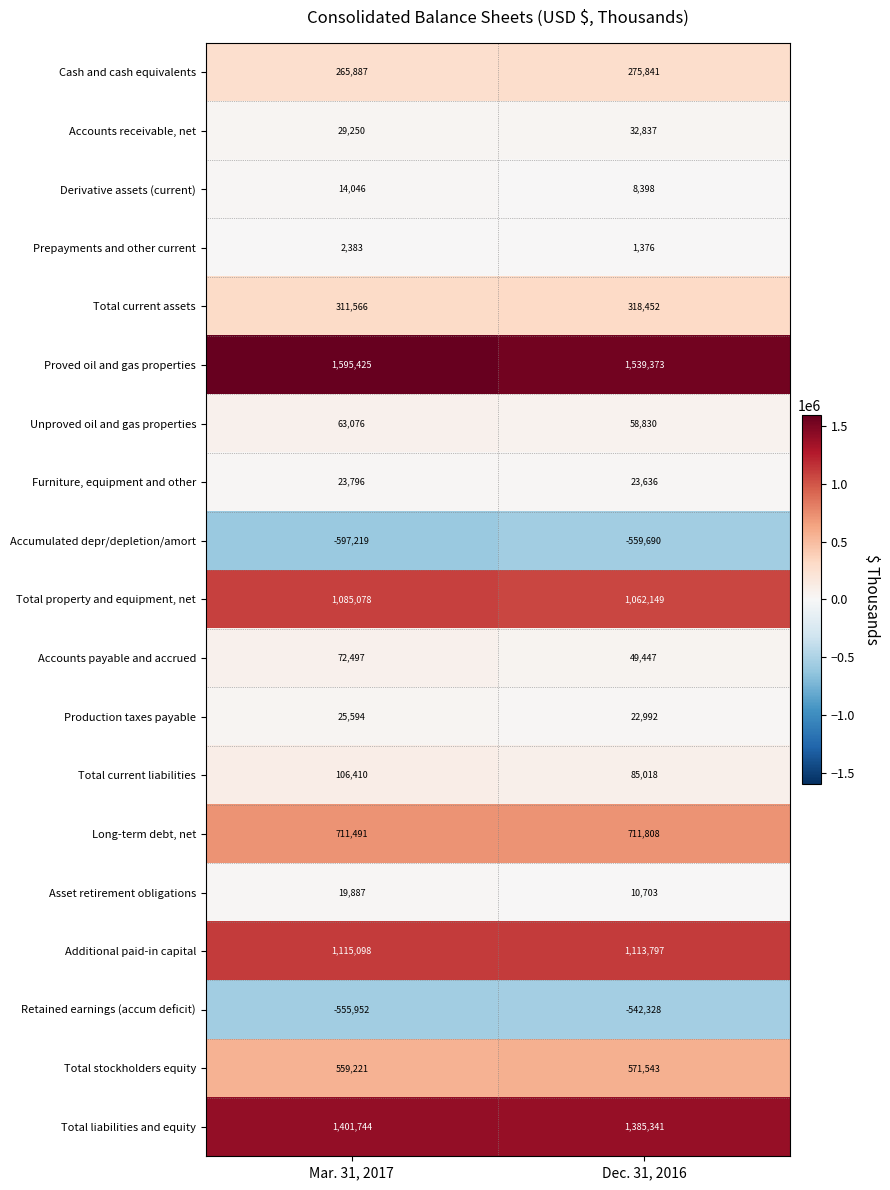

At Mar. 31, 2017, list the series in order from smallest to largest.

Accumulated depr/depletion/amort, Retained earnings (accum deficit), Prepayments and other current, Derivative assets (current), Asset retirement obligations, Furniture, equipment and other, Production taxes payable, Accounts receivable, net, Unproved oil and gas properties, Accounts payable and accrued, Total current liabilities, Cash and cash equivalents, Total current assets, Total stockholders equity, Long-term debt, net, Total property and equipment, net, Additional paid-in capital, Total liabilities and equity, Proved oil and gas properties